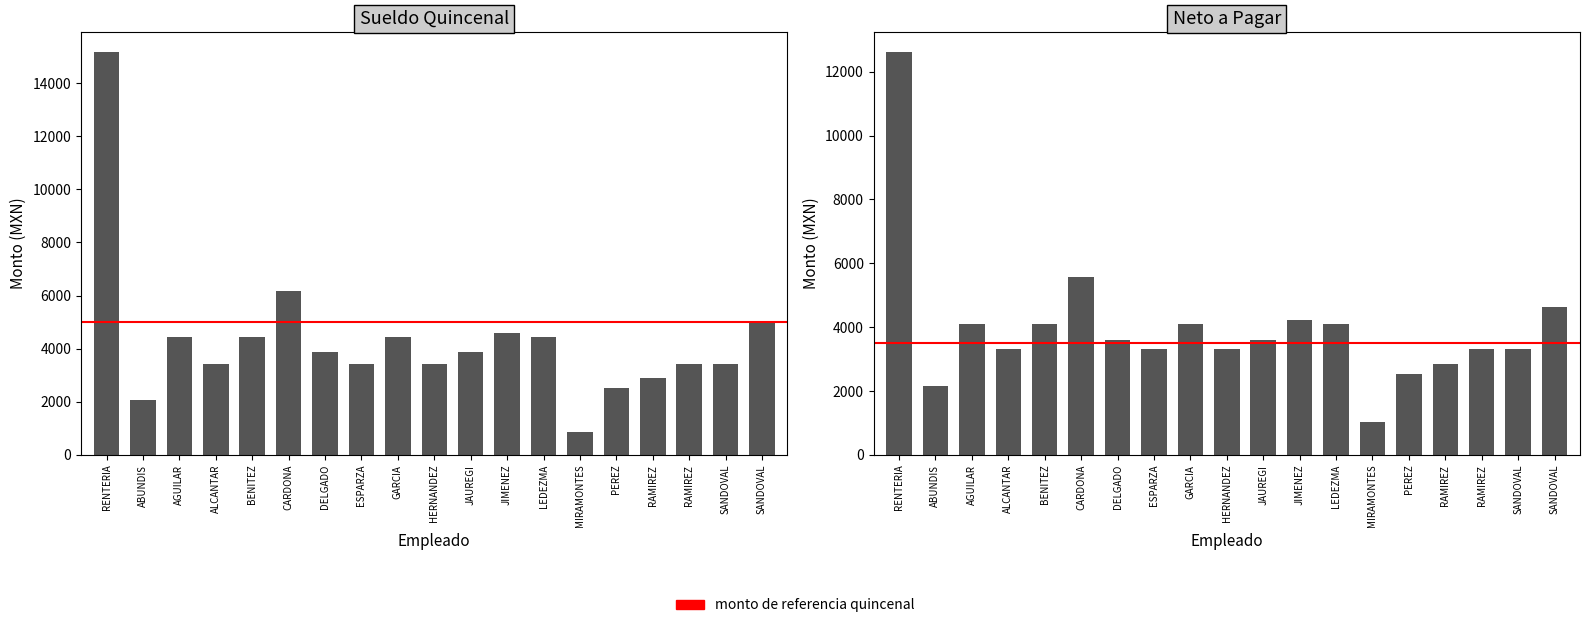

Which series has the largest range (max minus min)?

Sueldo Quincenal